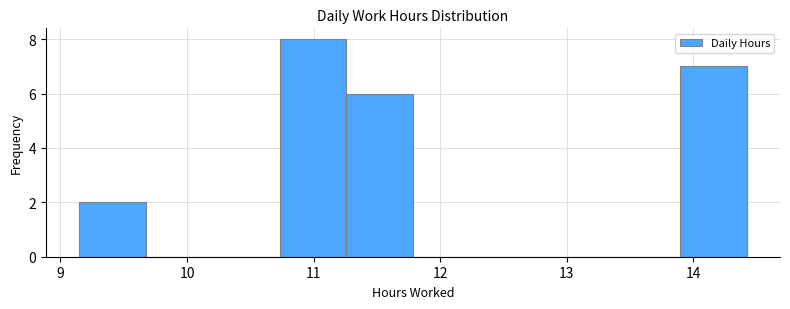

What is the height of the bar covering 9.2 to 9.7 on the x-axis? Neither the bar edges nor the heights are printed on the chart, so give them approximately, as read against the axes.

2